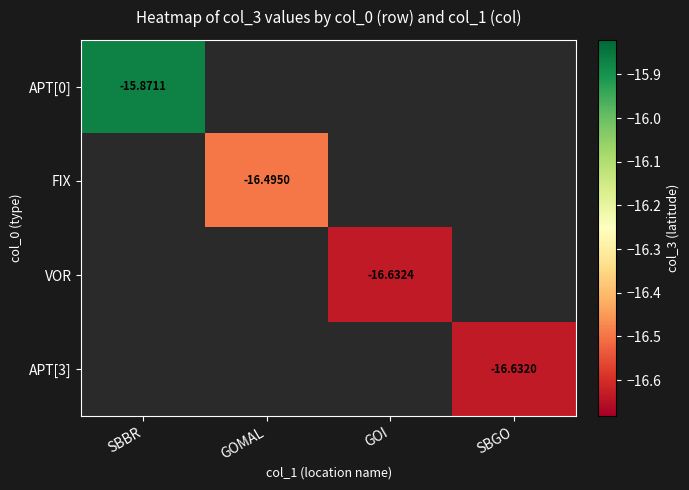

At which category does the chart reach its peak across all series?

SBBR